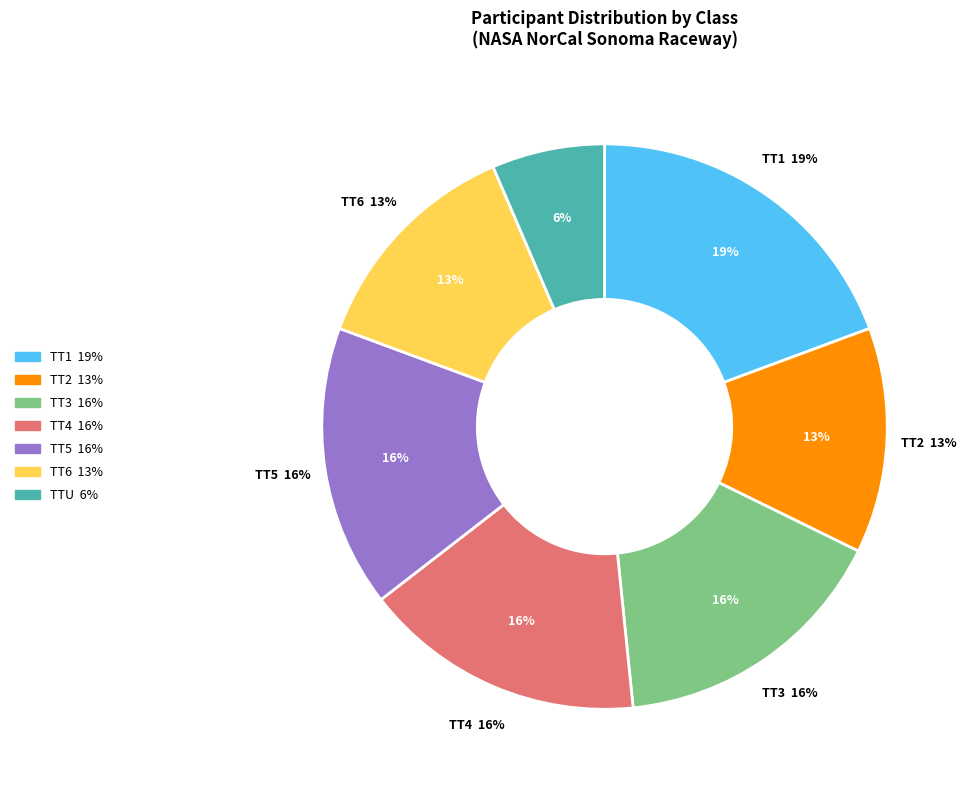

How many segments does this pie chart have?

7